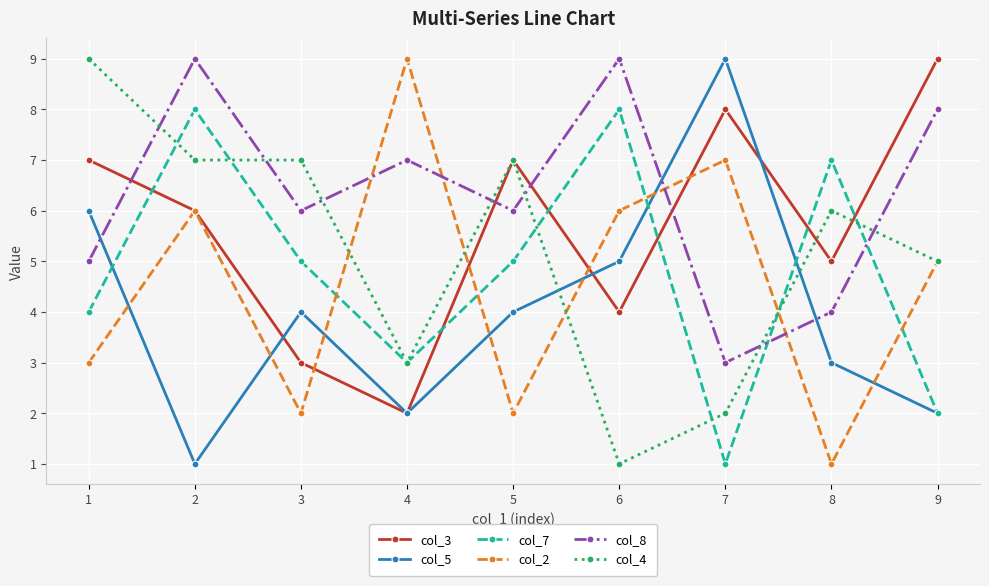

Which series changed the most between 6 and 7?

col_7